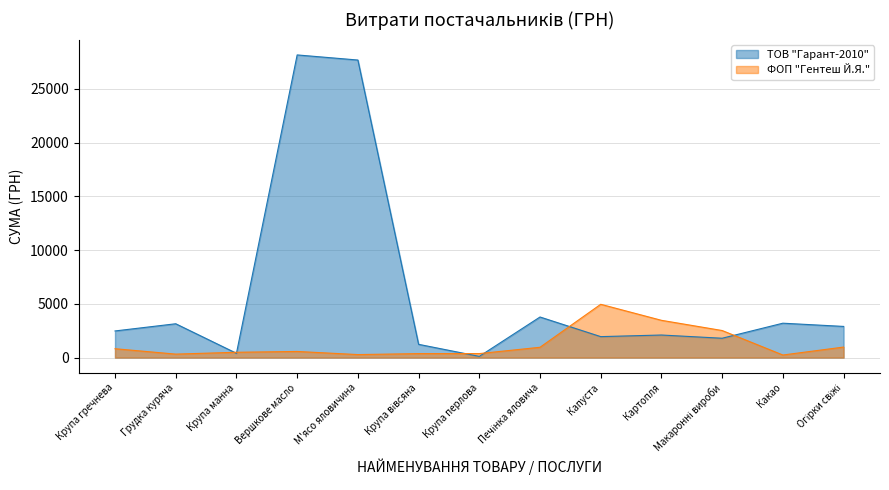

What is the spread (max minus min) of values at Крупа вівсяна?

863.6